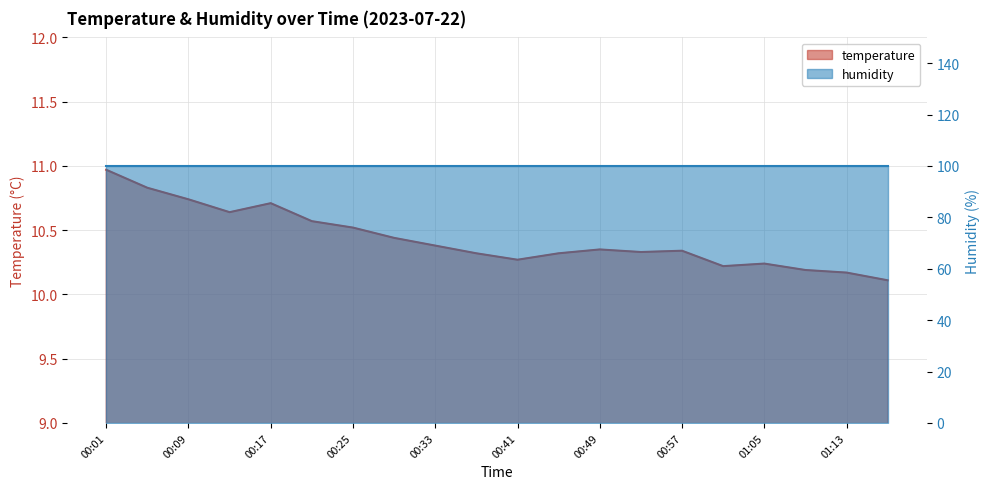

Read the value at 01:05.

10.2